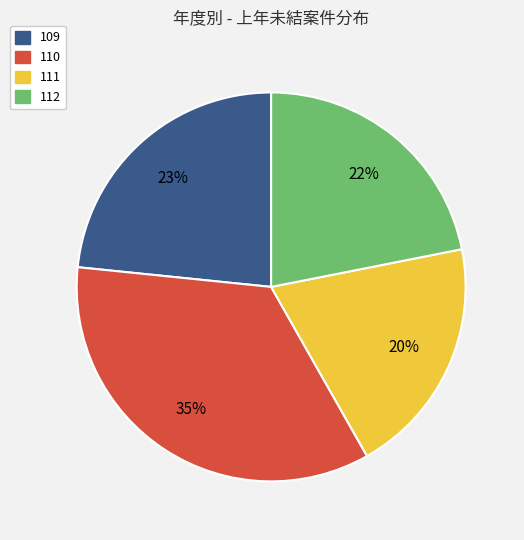

Is the sum of 111 and 110 greater than half?

Yes